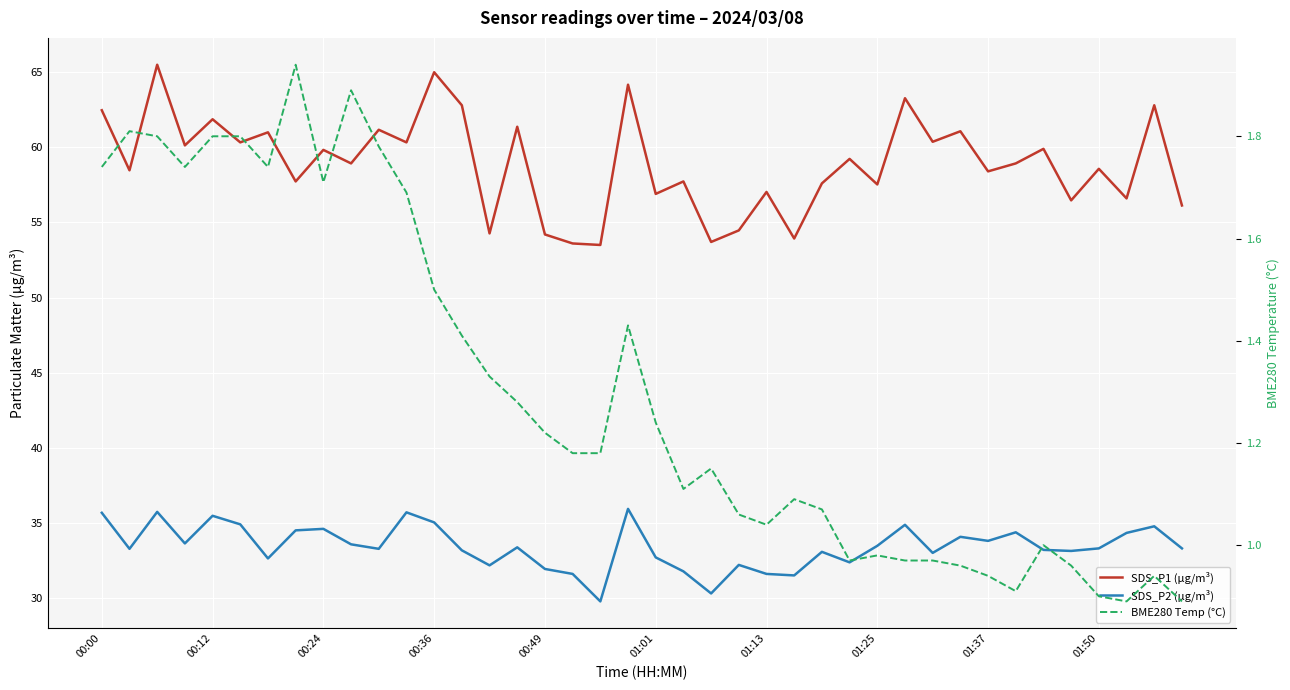

What is the value of the SDS_P1 (µg/m³) point at the 8th from the left?

57.7